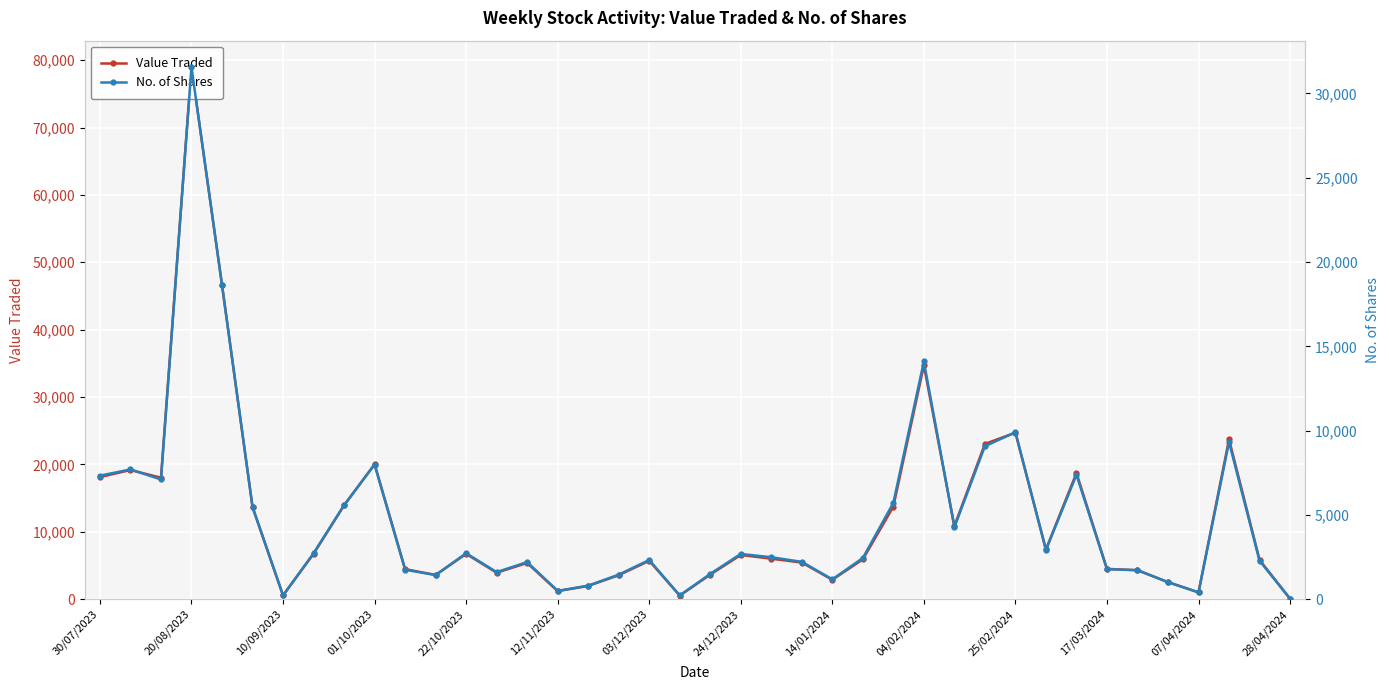

True or false: No. of Shares and Value Traded cross at least once.

False